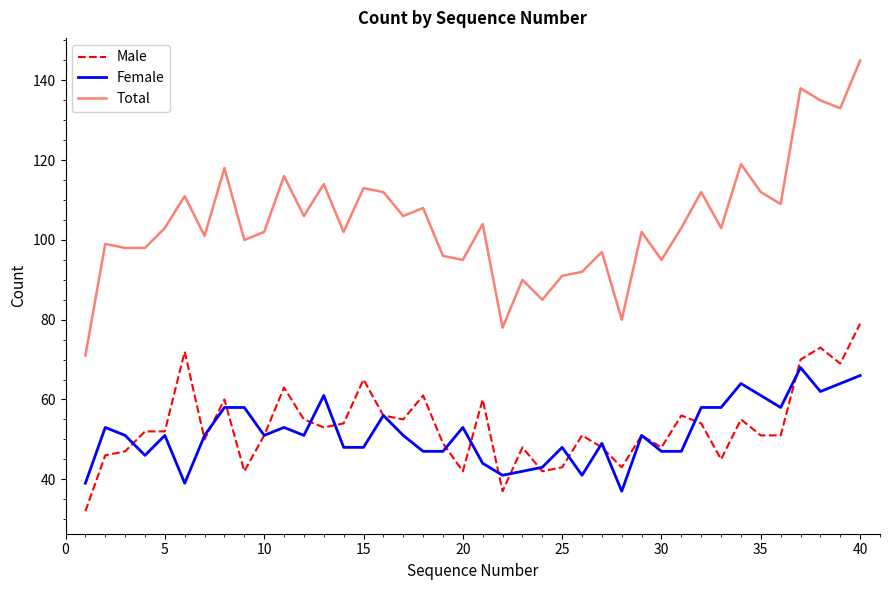

True or false: Total and Male cross at least once.

False